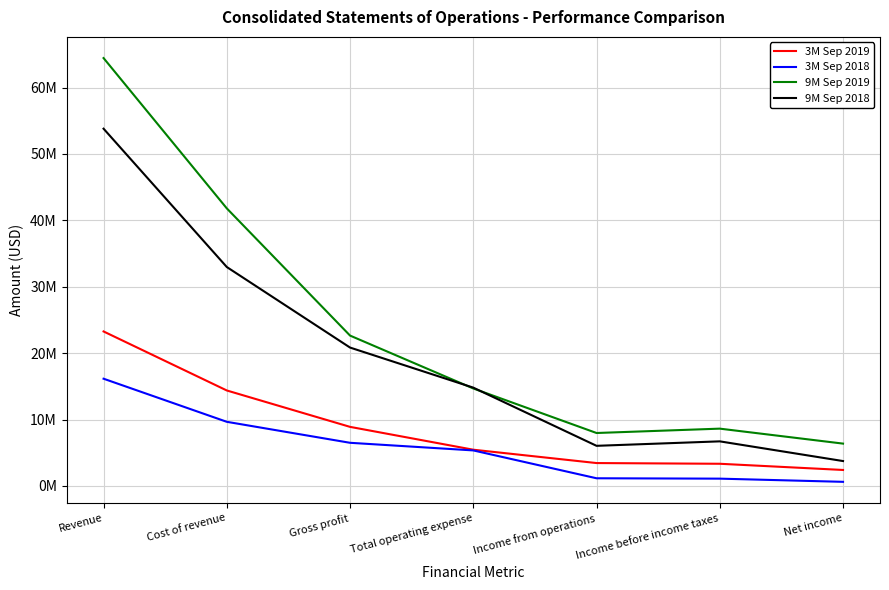

Rank the series at Revenue from highest to lowest value.

9M Sep 2019, 9M Sep 2018, 3M Sep 2019, 3M Sep 2018